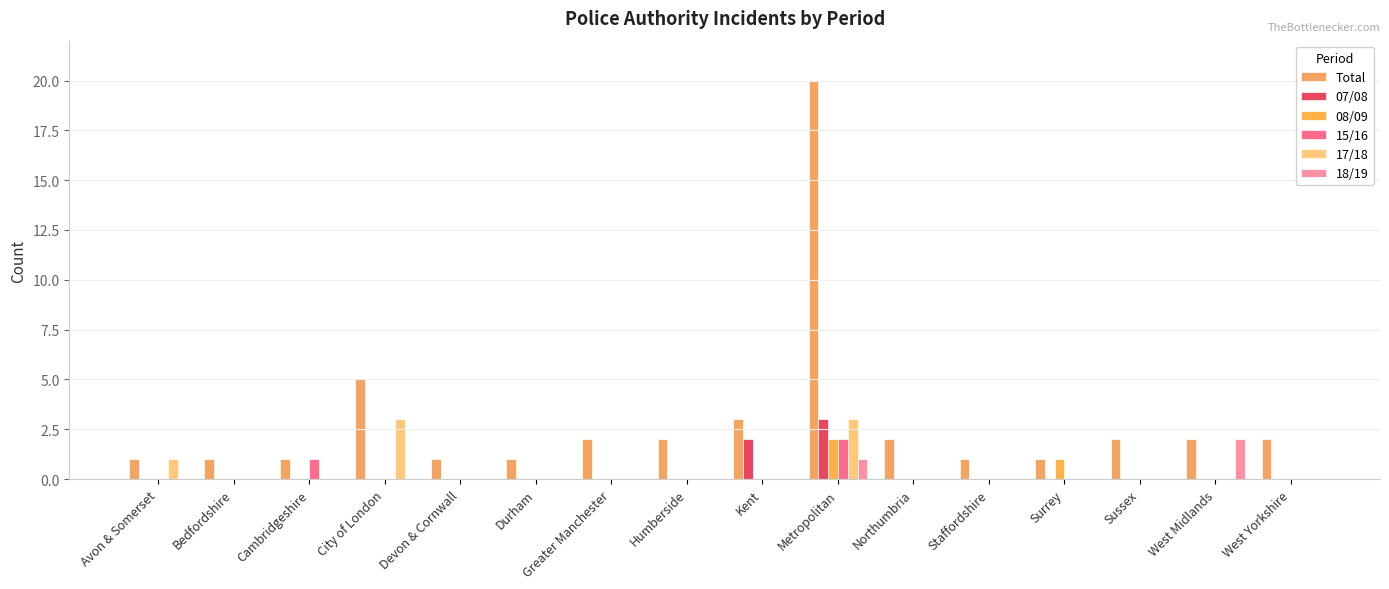

Reading right to left, what are all the values shown in this chart?

Total: West Yorkshire=2	West Midlands=2	Sussex=2	Surrey=1	Staffordshire=1	Northumbria=2	Metropolitan=20	Kent=3	Humberside=2	Greater Manchester=2	Durham=1	Devon & Cornwall=1	City of London=5	Cambridgeshire=1	Bedfordshire=1	Avon & Somerset=1
07/08: West Yorkshire=0	West Midlands=0	Sussex=0	Surrey=0	Staffordshire=0	Northumbria=0	Metropolitan=3	Kent=2	Humberside=0	Greater Manchester=0	Durham=0	Devon & Cornwall=0	City of London=0	Cambridgeshire=0	Bedfordshire=0	Avon & Somerset=0
08/09: West Yorkshire=0	West Midlands=0	Sussex=0	Surrey=1	Staffordshire=0	Northumbria=0	Metropolitan=2	Kent=0	Humberside=0	Greater Manchester=0	Durham=0	Devon & Cornwall=0	City of London=0	Cambridgeshire=0	Bedfordshire=0	Avon & Somerset=0
15/16: West Yorkshire=0	West Midlands=0	Sussex=0	Surrey=0	Staffordshire=0	Northumbria=0	Metropolitan=2	Kent=0	Humberside=0	Greater Manchester=0	Durham=0	Devon & Cornwall=0	City of London=0	Cambridgeshire=1	Bedfordshire=0	Avon & Somerset=0
17/18: West Yorkshire=0	West Midlands=0	Sussex=0	Surrey=0	Staffordshire=0	Northumbria=0	Metropolitan=3	Kent=0	Humberside=0	Greater Manchester=0	Durham=0	Devon & Cornwall=0	City of London=3	Cambridgeshire=0	Bedfordshire=0	Avon & Somerset=1
18/19: West Yorkshire=0	West Midlands=2	Sussex=0	Surrey=0	Staffordshire=0	Northumbria=0	Metropolitan=1	Kent=0	Humberside=0	Greater Manchester=0	Durham=0	Devon & Cornwall=0	City of London=0	Cambridgeshire=0	Bedfordshire=0	Avon & Somerset=0